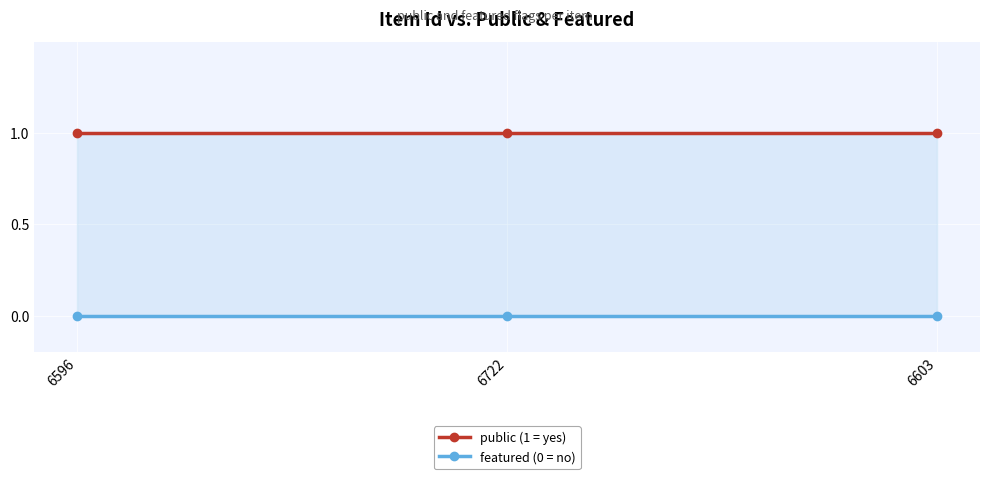

Between 6596 and 6603, which series saw the biggest shift?

public